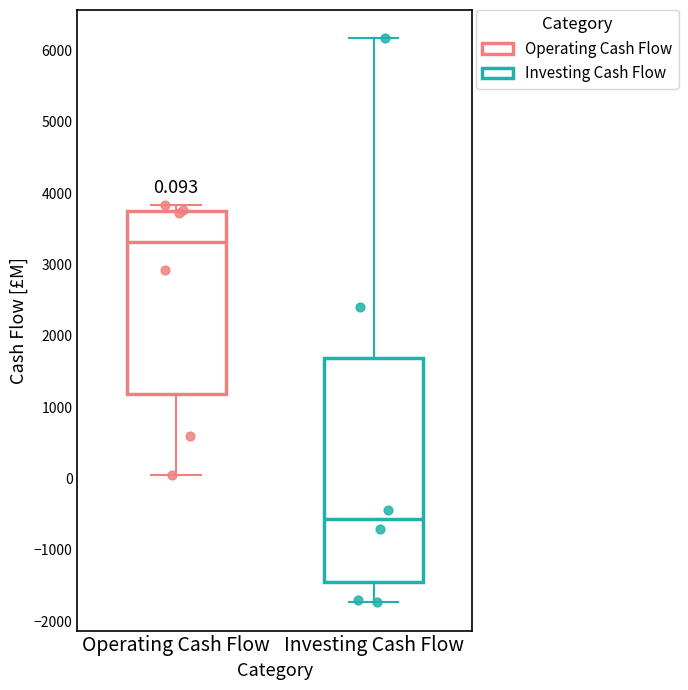

Which box has the highest median line?

Operating Cash Flow